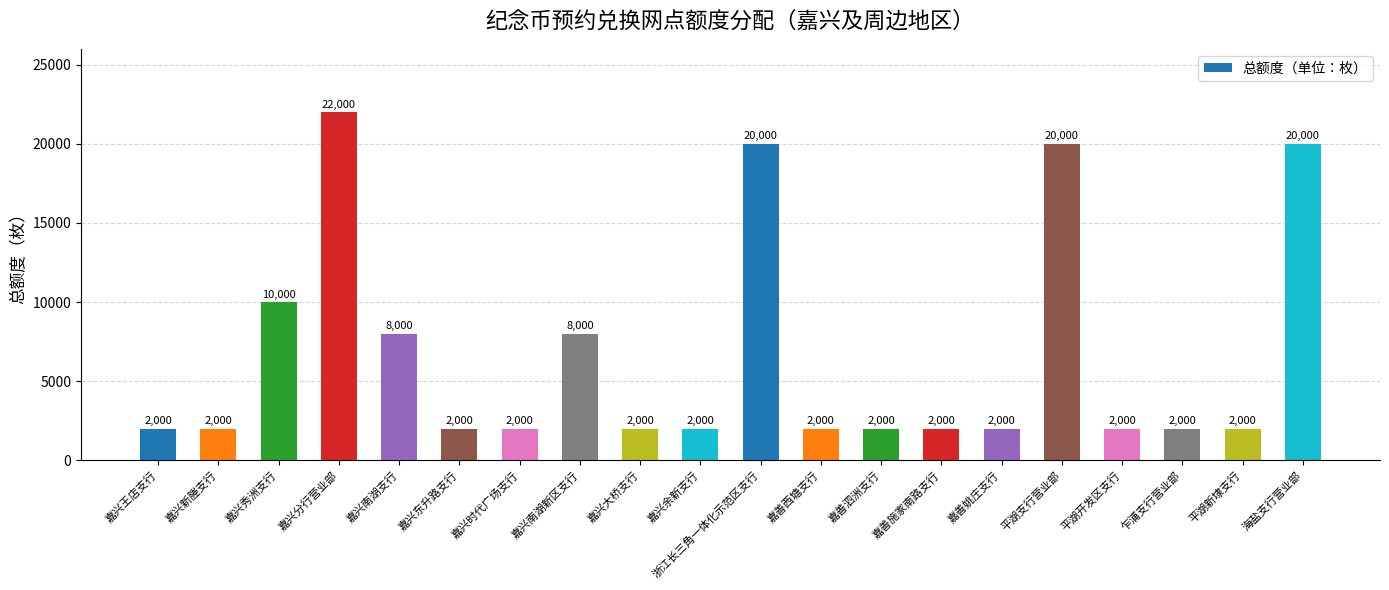

What is the change in value from 嘉兴秀洲支行 to 嘉善施家南路支行?

-8000